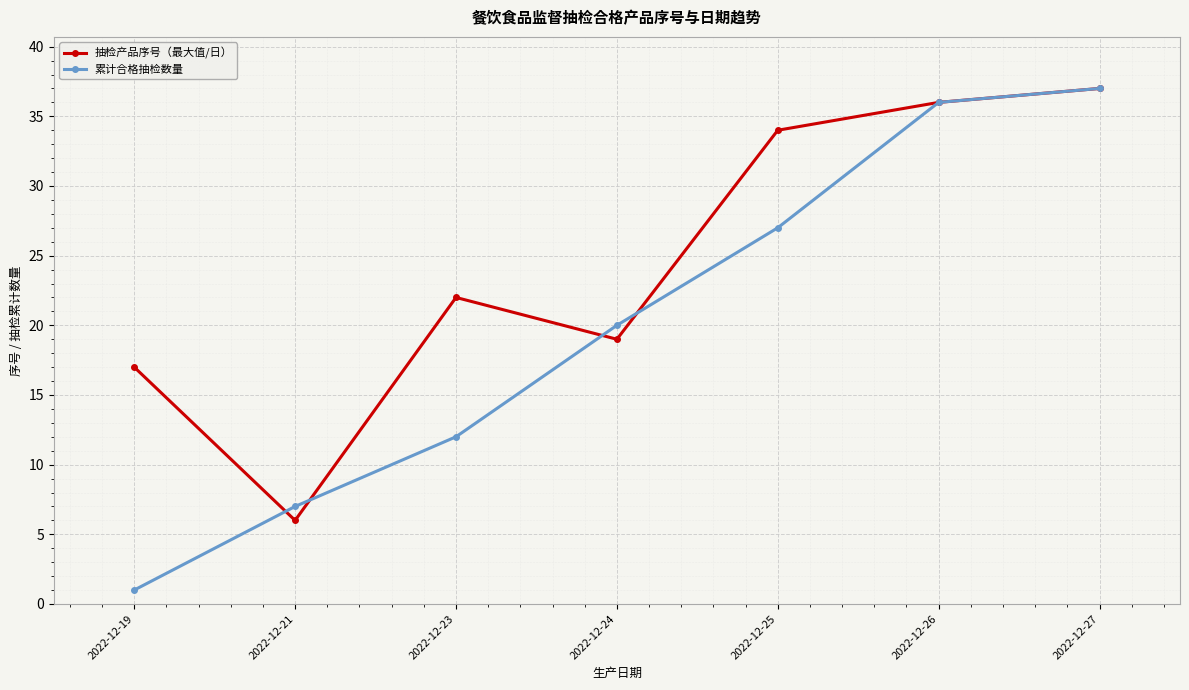

What is the greatest value displayed?

37